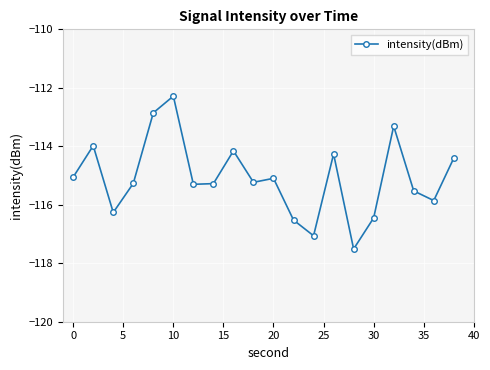

True or false: there are more than 2 points higher than both neighbors.

True